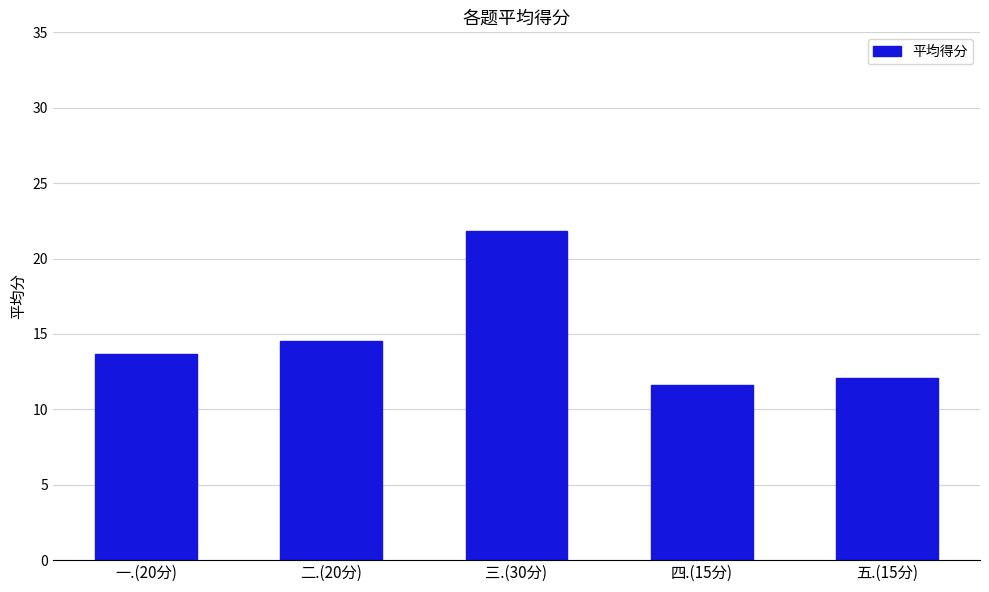

What is the value of the 3rd bar from the left?

21.8